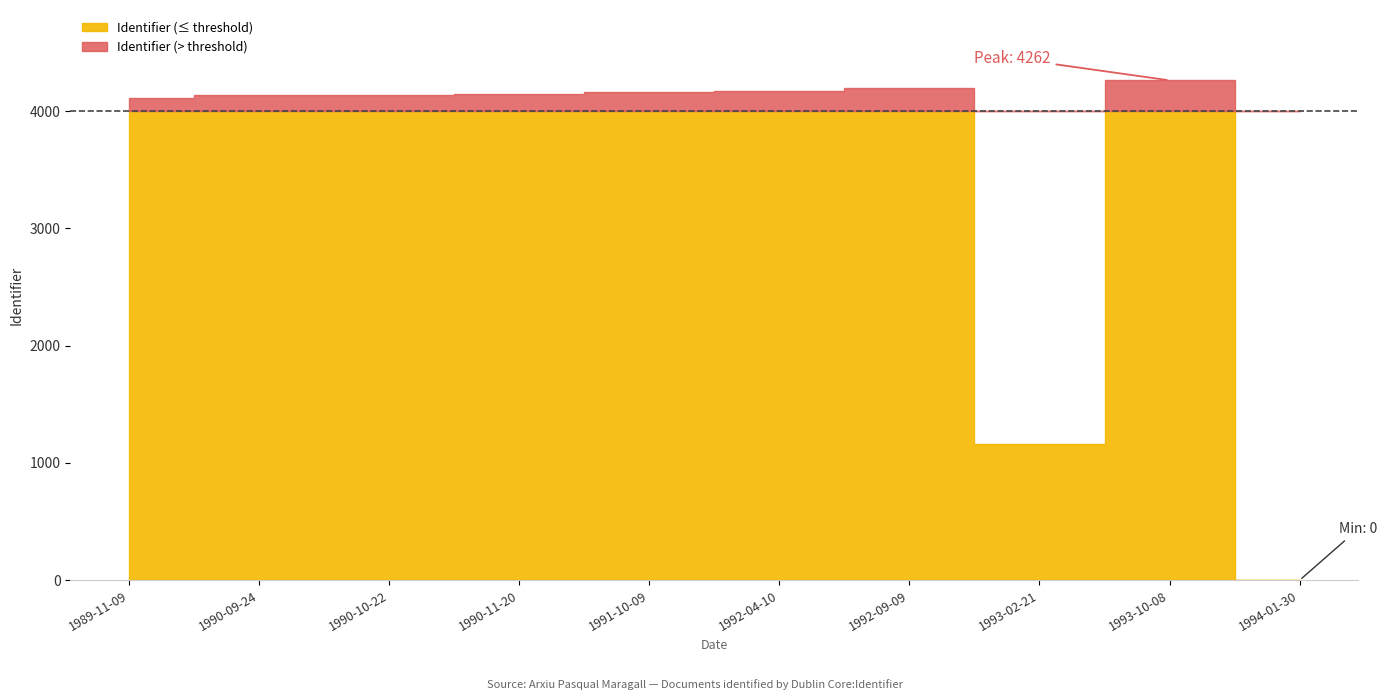

What is the ratio of the value at 1990-10-22 to the value at 1989-11-09?

1.0